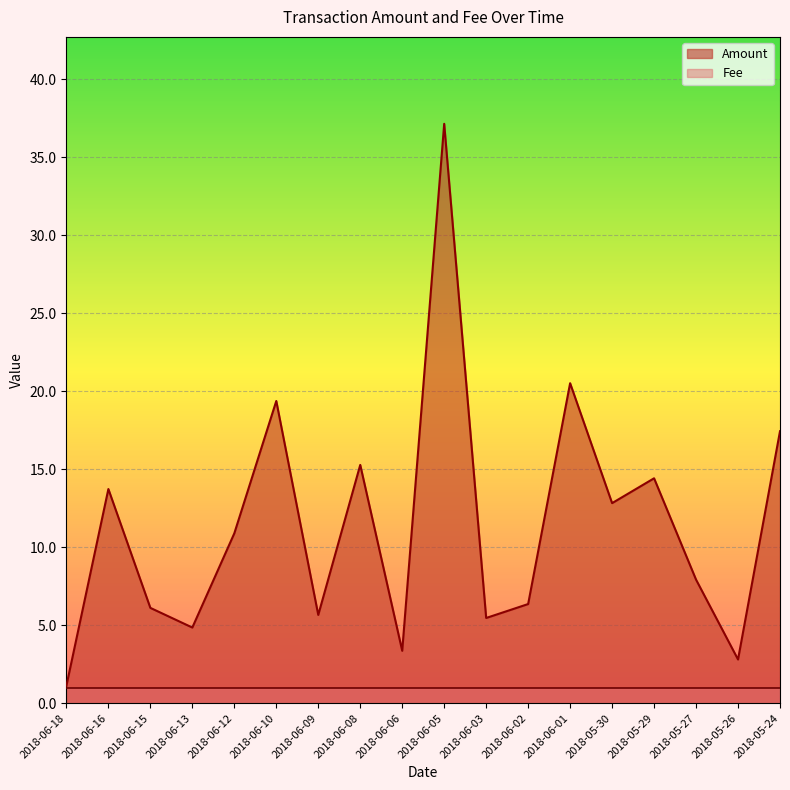

Rank the series at 2018-06-08 from highest to lowest value.

Amount, Fee